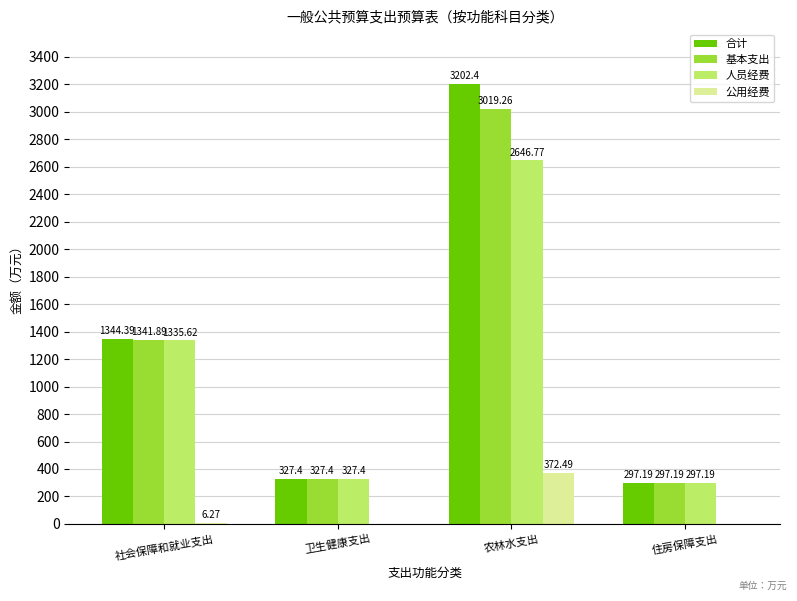

How many groups of bars are there?

4